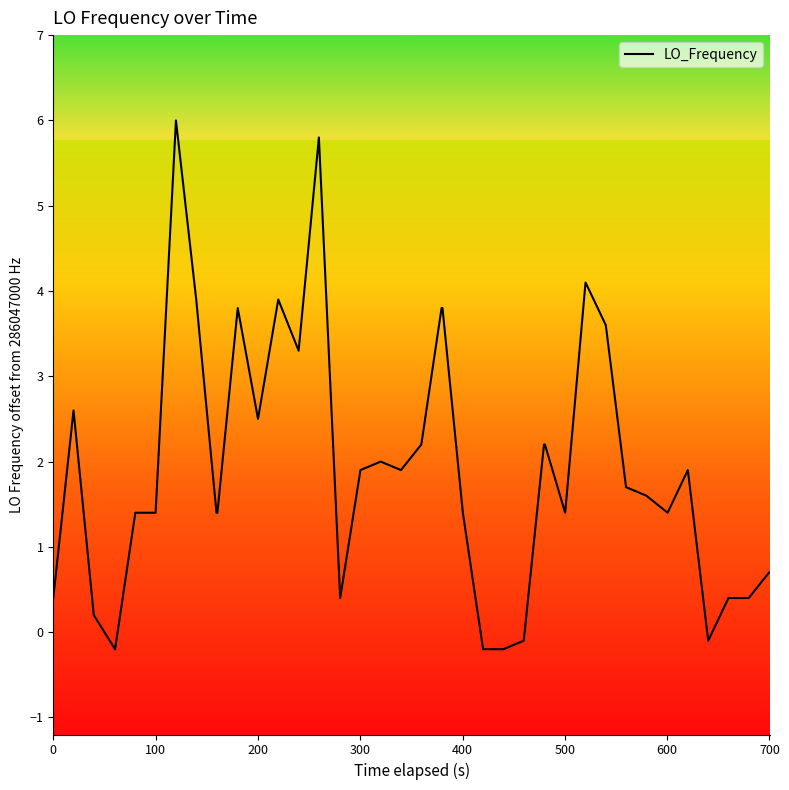

Is this an area chart (filled region under the line)?

No